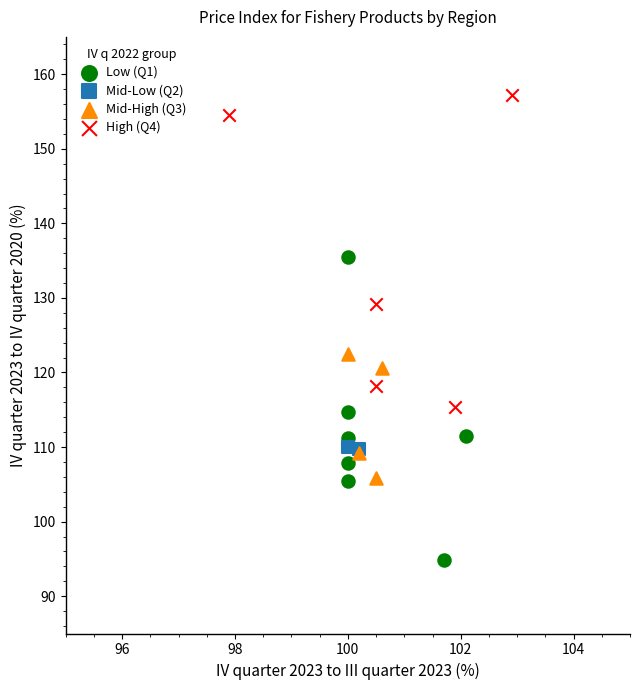

What are all the series names shown in the legend?

Low (Q1), Mid-Low (Q2), Mid-High (Q3), High (Q4)